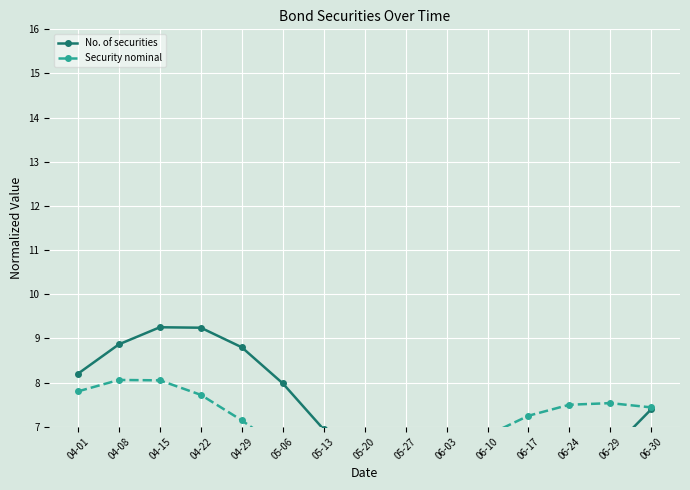

What is the sum of the Security nominal values at 06-29 and 06-30?

15.0